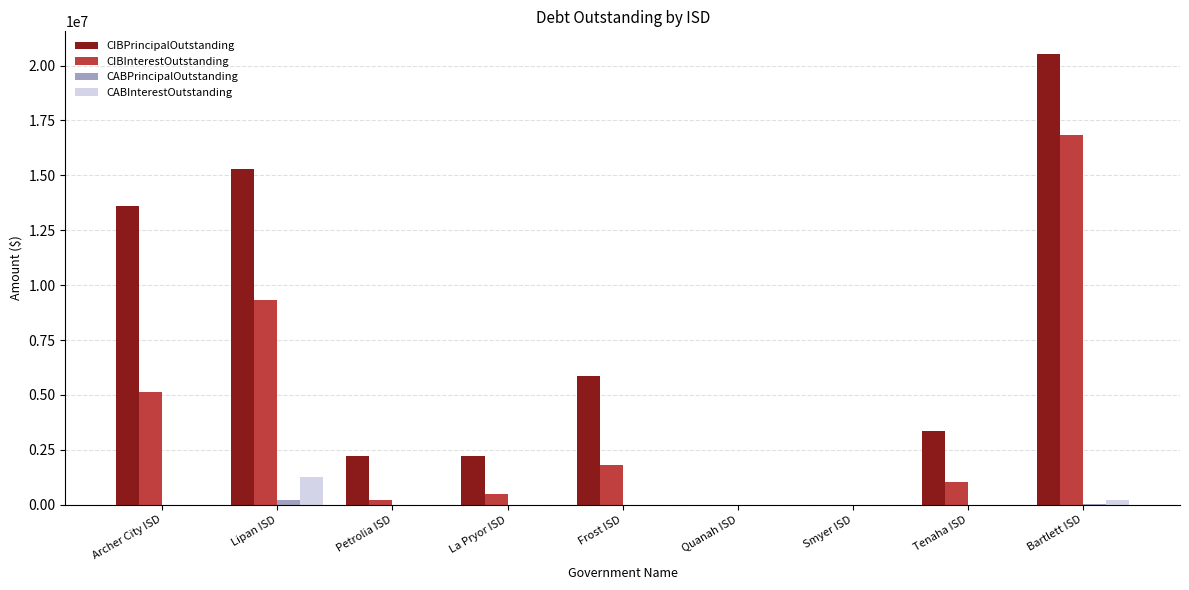

Count the number of categories in the chart.

9